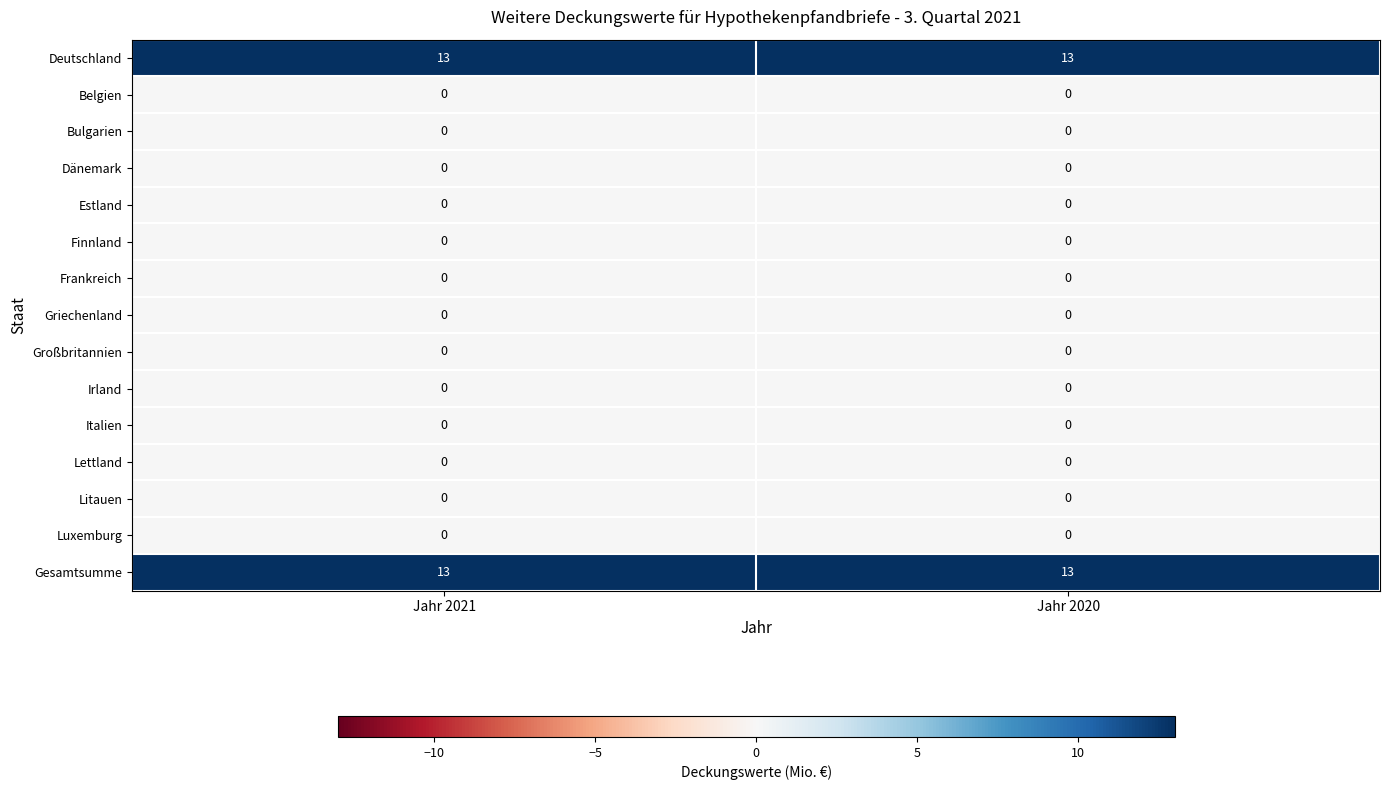

How many distinct data groups are displayed?

15